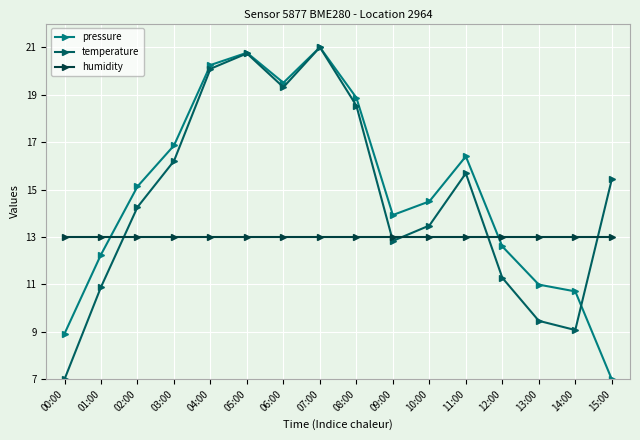

Does the chart have visible grid lines?

Yes